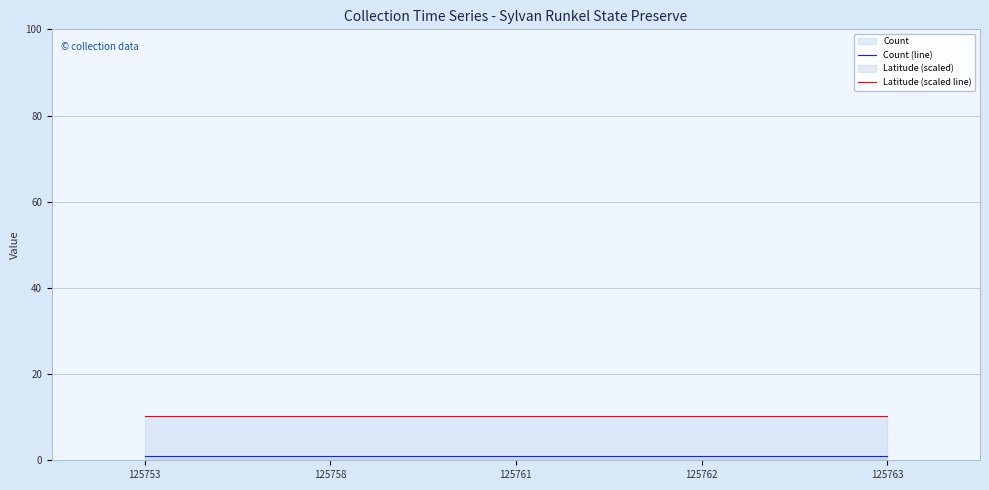

What is the sum of the Latitude (scaled line) values at 125761 and 125763?

20.4